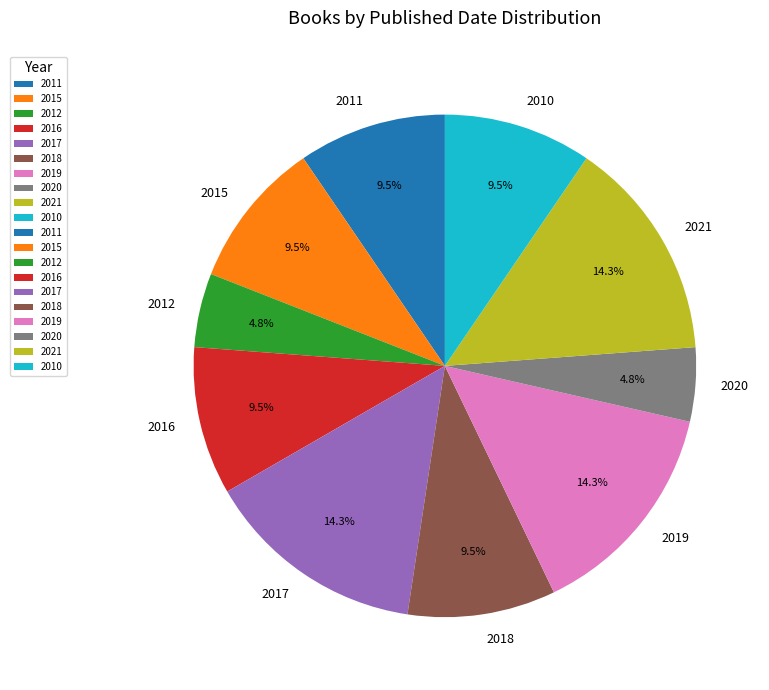

Is the sum of 2019 and 2012 greater than half?

No